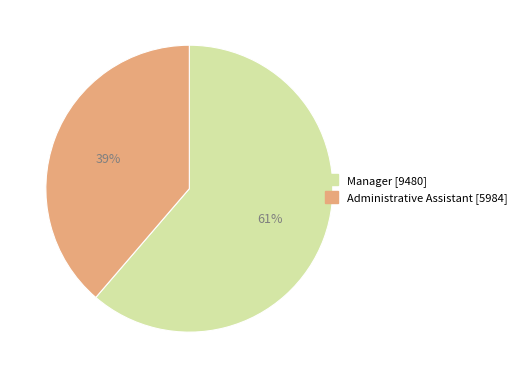

Is it true that Manager is 68% of the pie?

False